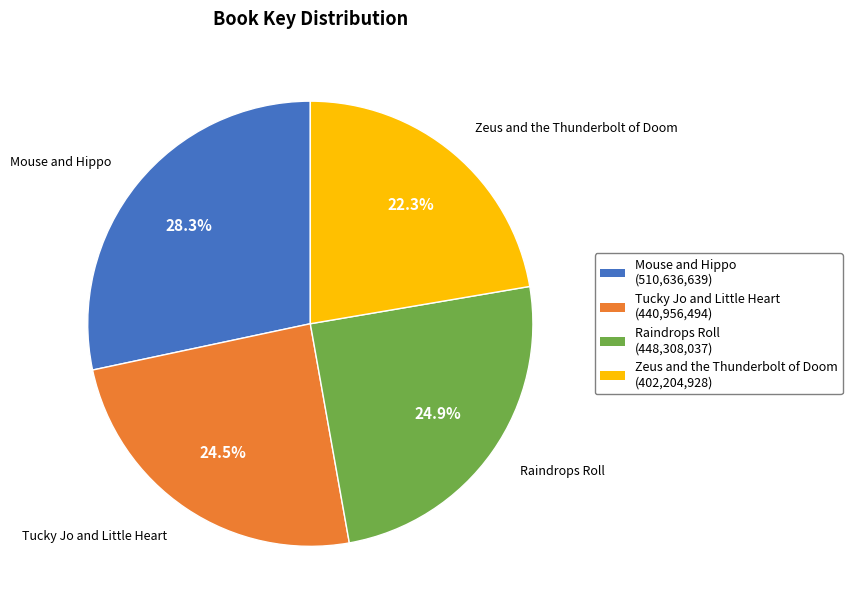

Is there any slice that represents more than half of the pie?

No